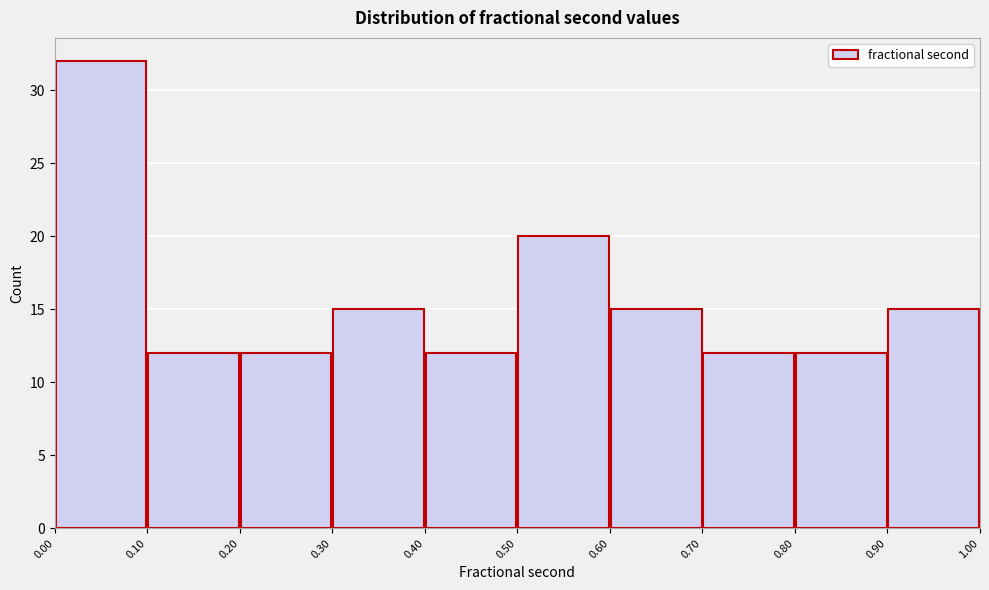

Reading left to right, transcribe this chart: for each bar, give the range it covers on the x-axis and its height. The values are not printed on the chart, so give them approximately, as read against the axis.

0.00 to 0.10: 32
0.10 to 0.20: 12
0.20 to 0.30: 12
0.30 to 0.40: 15
0.40 to 0.50: 12
0.50 to 0.60: 20
0.60 to 0.70: 15
0.70 to 0.80: 12
0.80 to 0.90: 12
0.90 to 1.00: 15